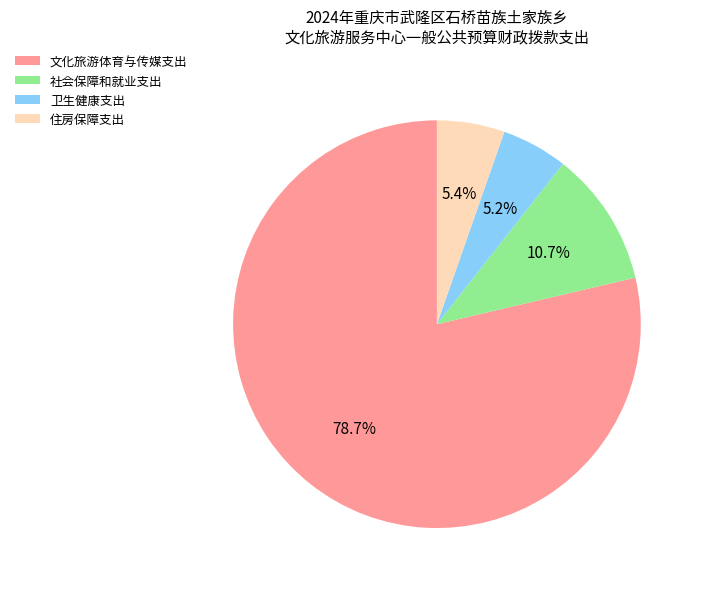

Is it true that 住房保障支出 is 20% of the pie?

False